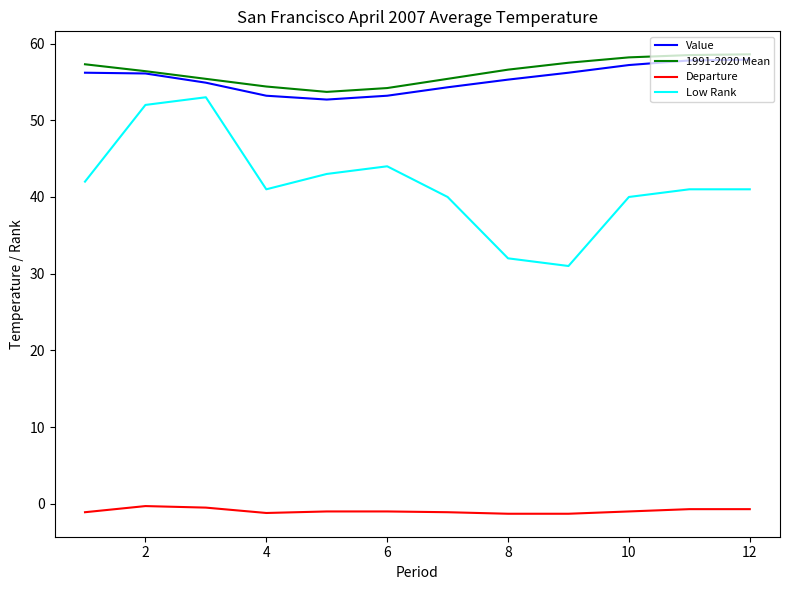

What is the lowest value of the 1991-2020 Mean series?

53.7